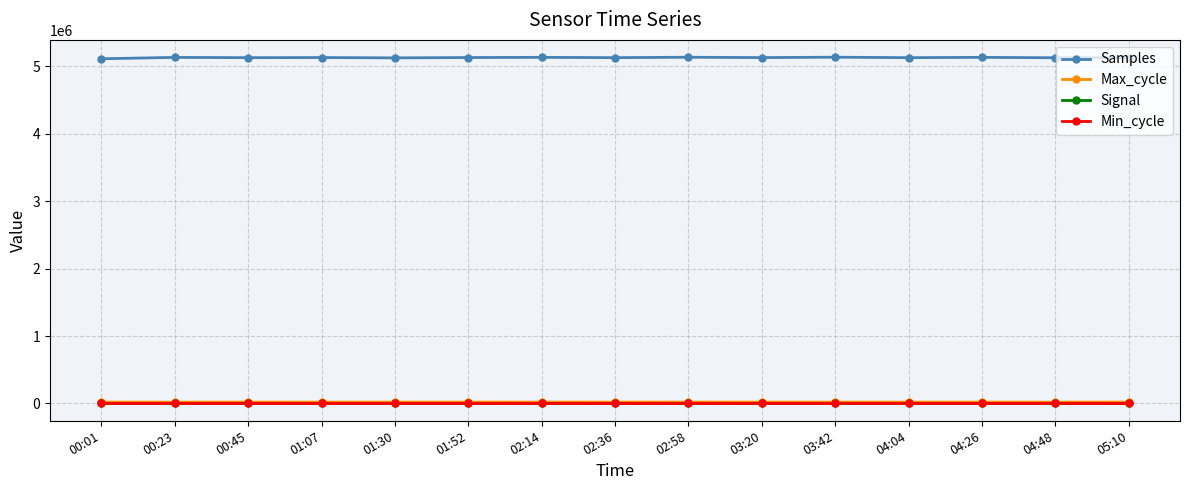

What is the sum of the Signal values at 04:26 and 04:48?

-133